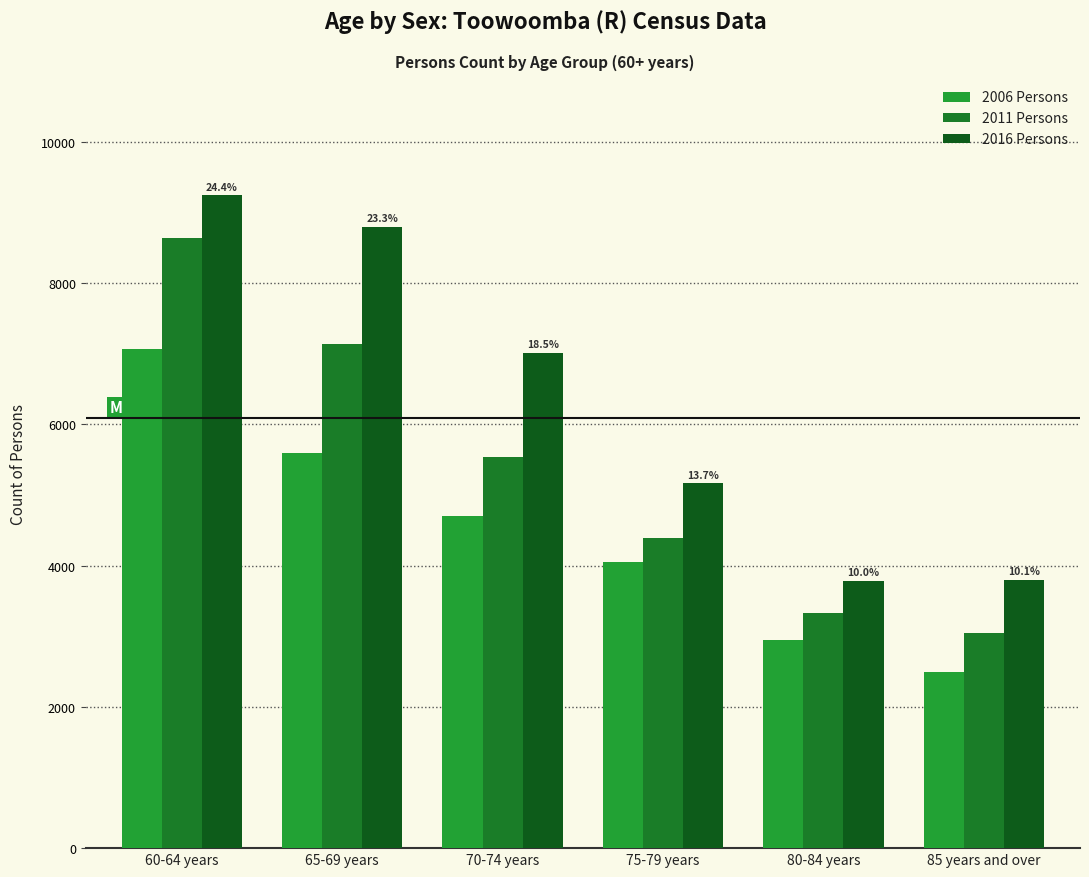

Is it true that 2006 Persons equals 6451 at 75-79 years?

False